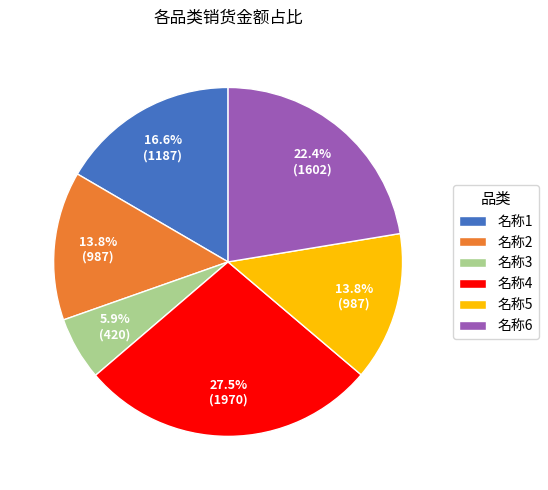

What is the smallest slice in the pie chart?

名称3